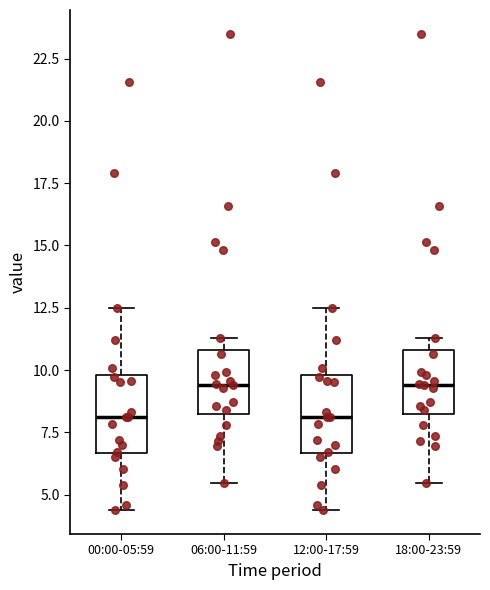

Reading left to right, transcribe this box plot: for each box, give where its median line is, the range the box spans, and where its two whiskers end, as read against the y-axis. The values are not printed on the chart, so give them approximately, as read against the axis.

00:00-05:59: median 8.0, box 6.5 to 10.0, whiskers 4.5 to 12.5
06:00-11:59: median 9.5, box 8.5 to 11.0, whiskers 5.5 to 11.5
12:00-17:59: median 8.0, box 6.5 to 10.0, whiskers 4.5 to 12.5
18:00-23:59: median 9.5, box 8.5 to 11.0, whiskers 5.5 to 11.5